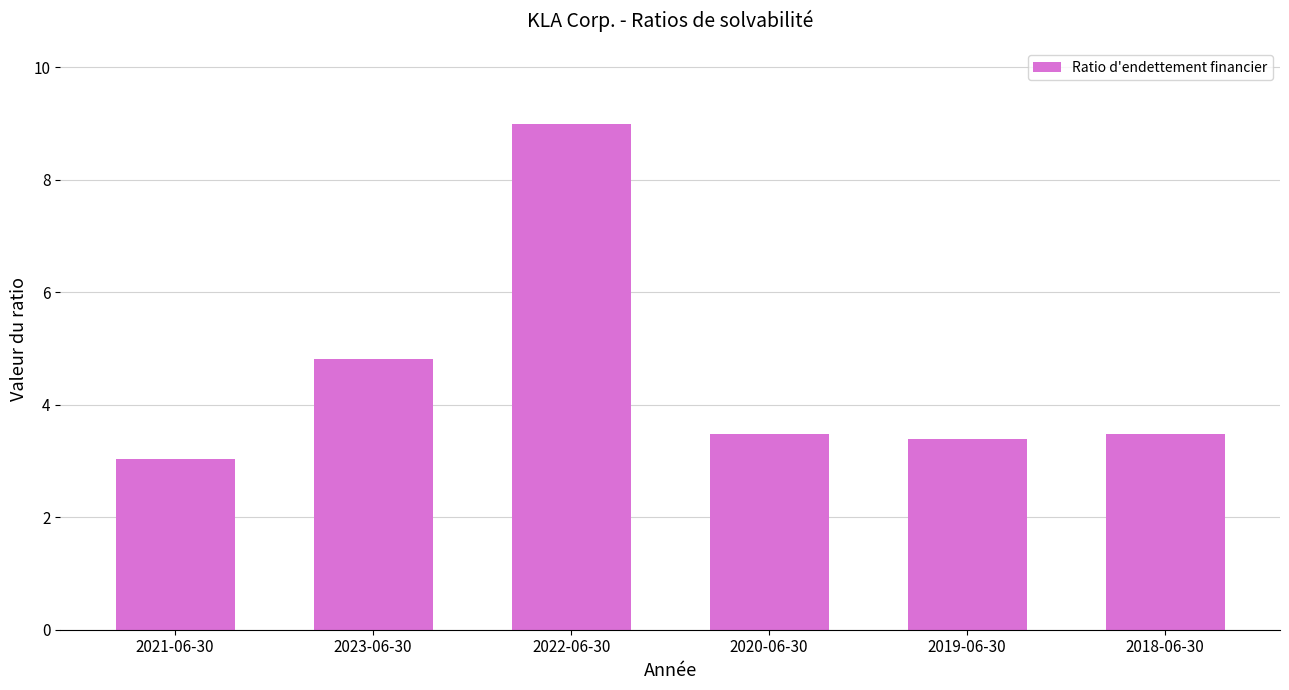

What position from the right is 2021-06-30?

6